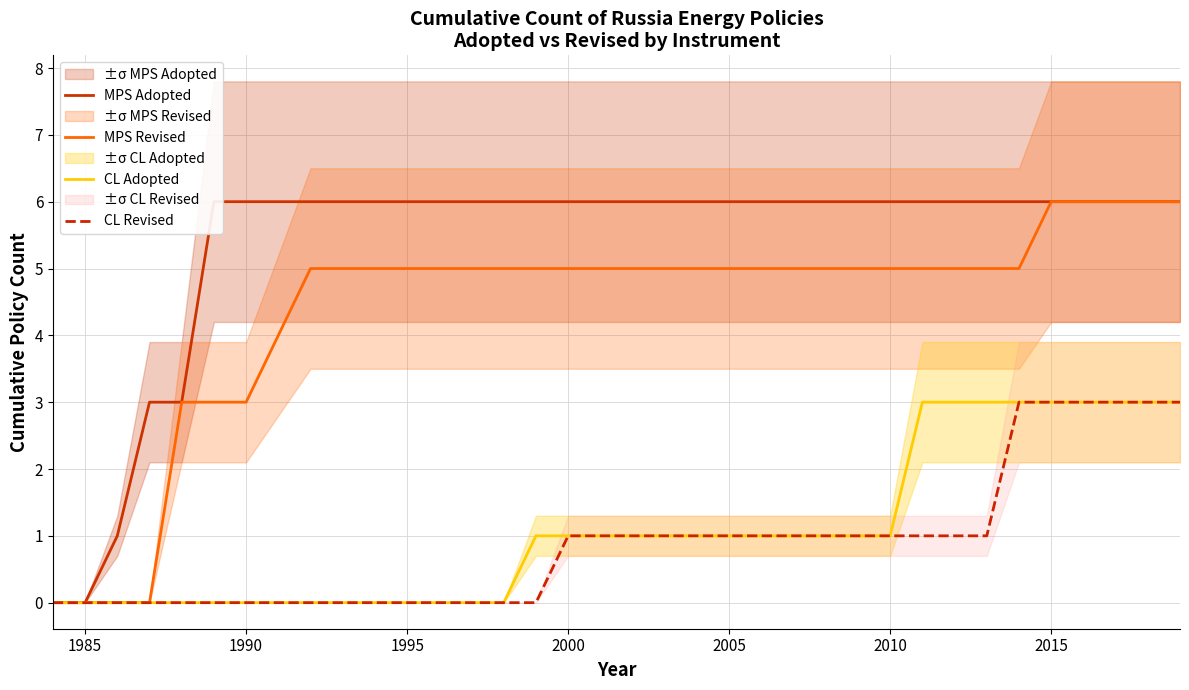

What are all the series names shown in the legend?

MPS Adopted, MPS Revised, CL Adopted, CL Revised